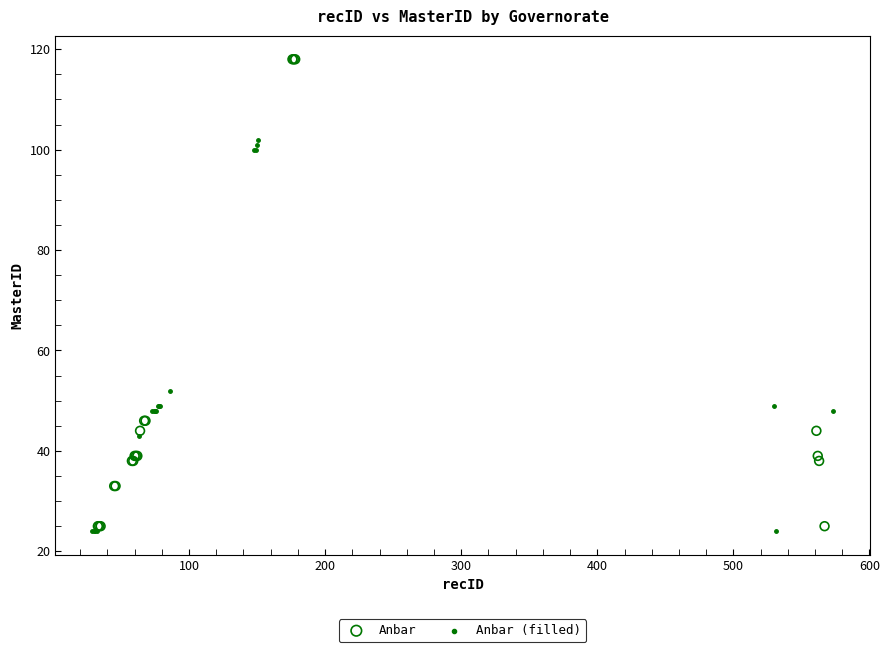

Which series contains the highest Y value?

Anbar